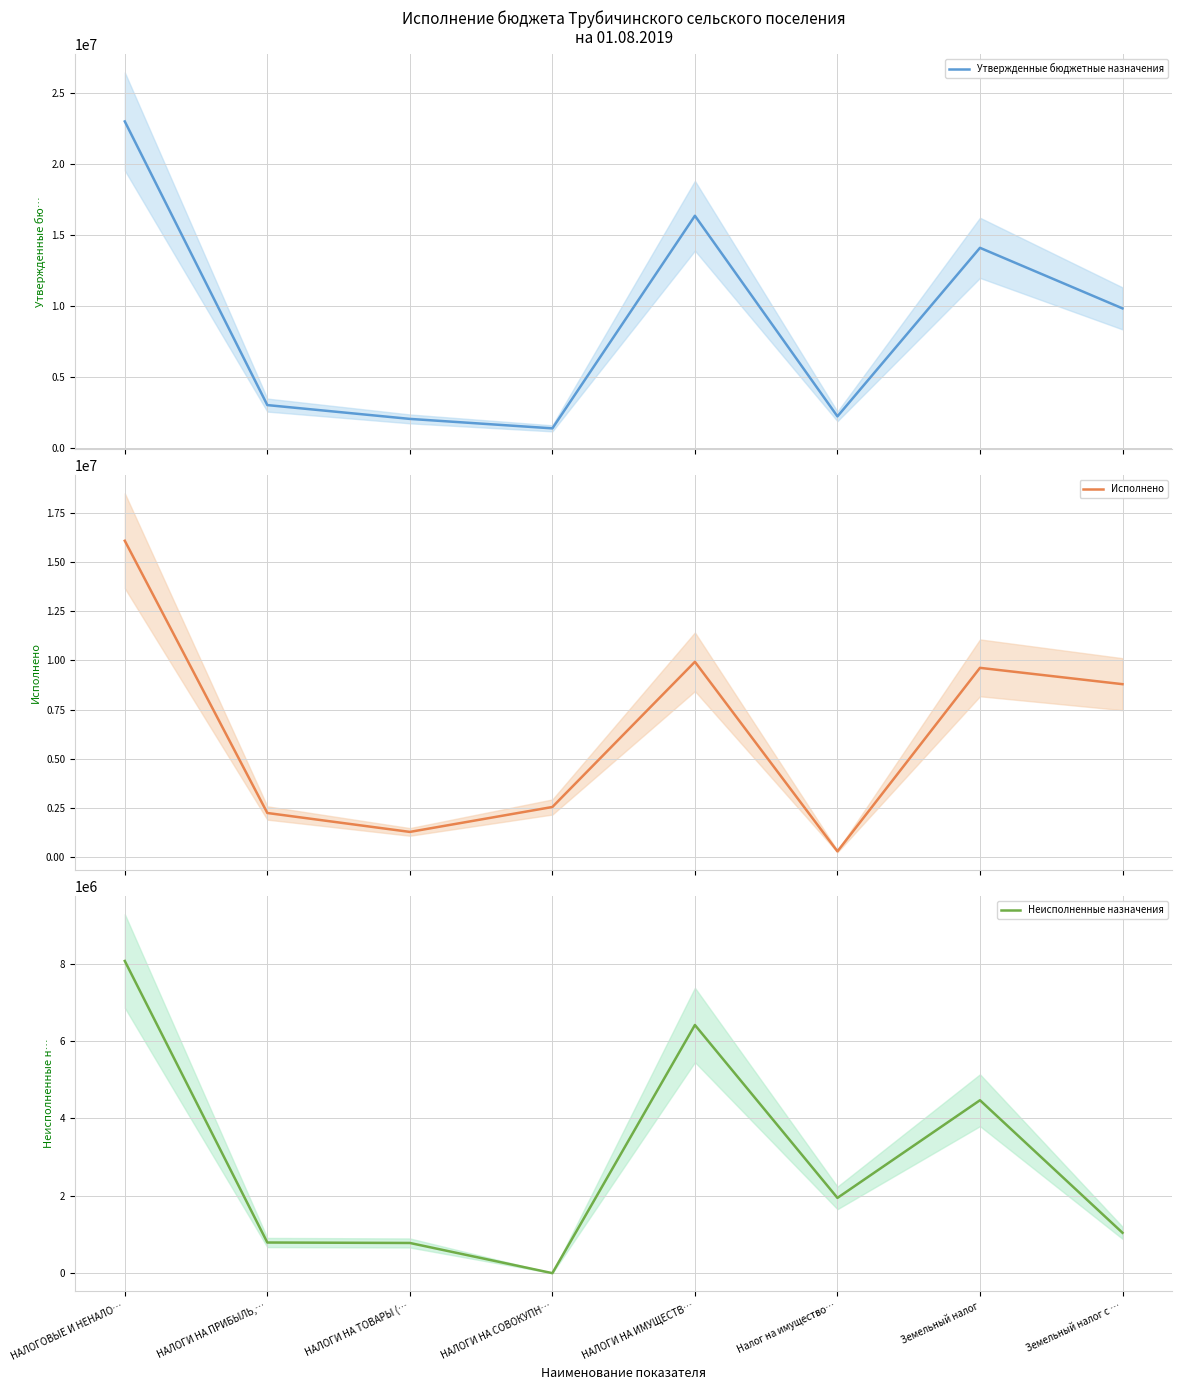

Which series has the largest total across all categories?

Утвержденные бюджетные назначения